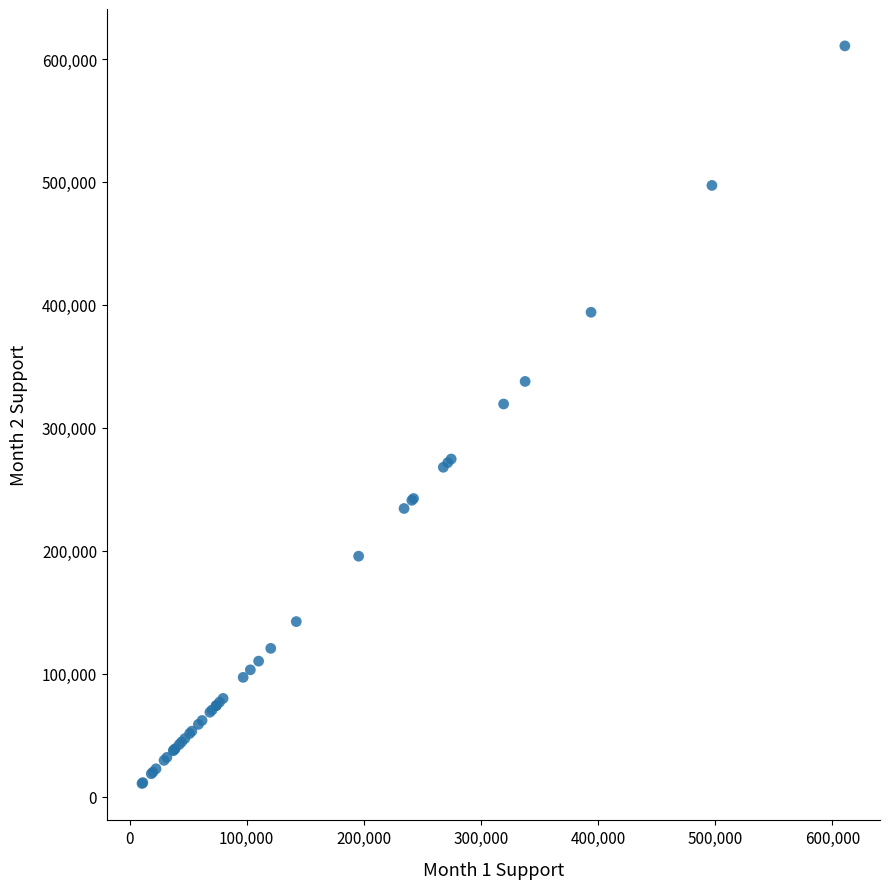

What Y value in the scatter plot is closest to 310650?

319340